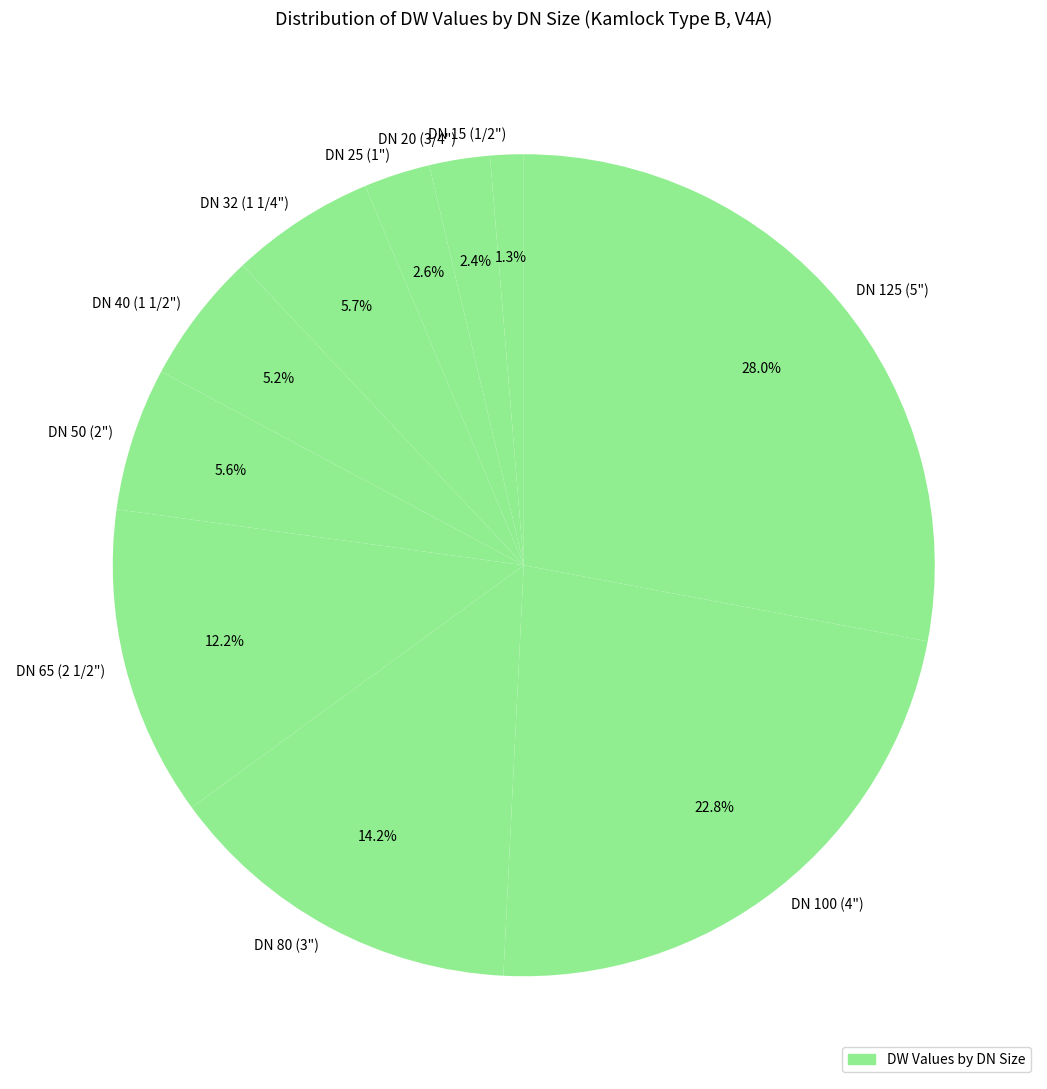

Which has a higher value, DN 40 (1 1/2") or DN 65 (2 1/2")?

DN 65 (2 1/2")